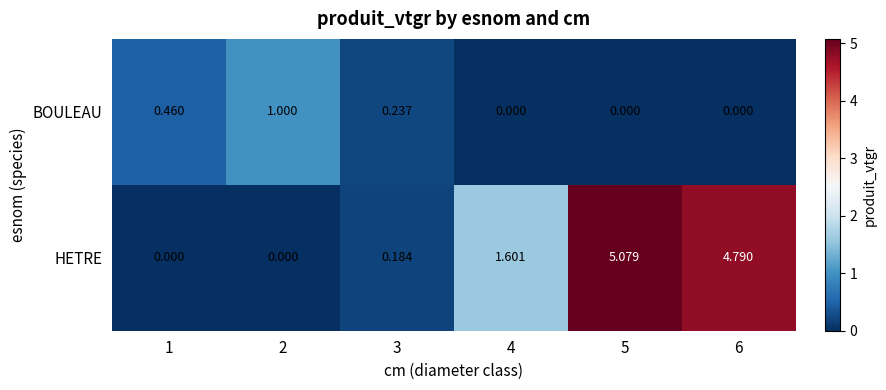

At which category is the sum across all series the highest?

5